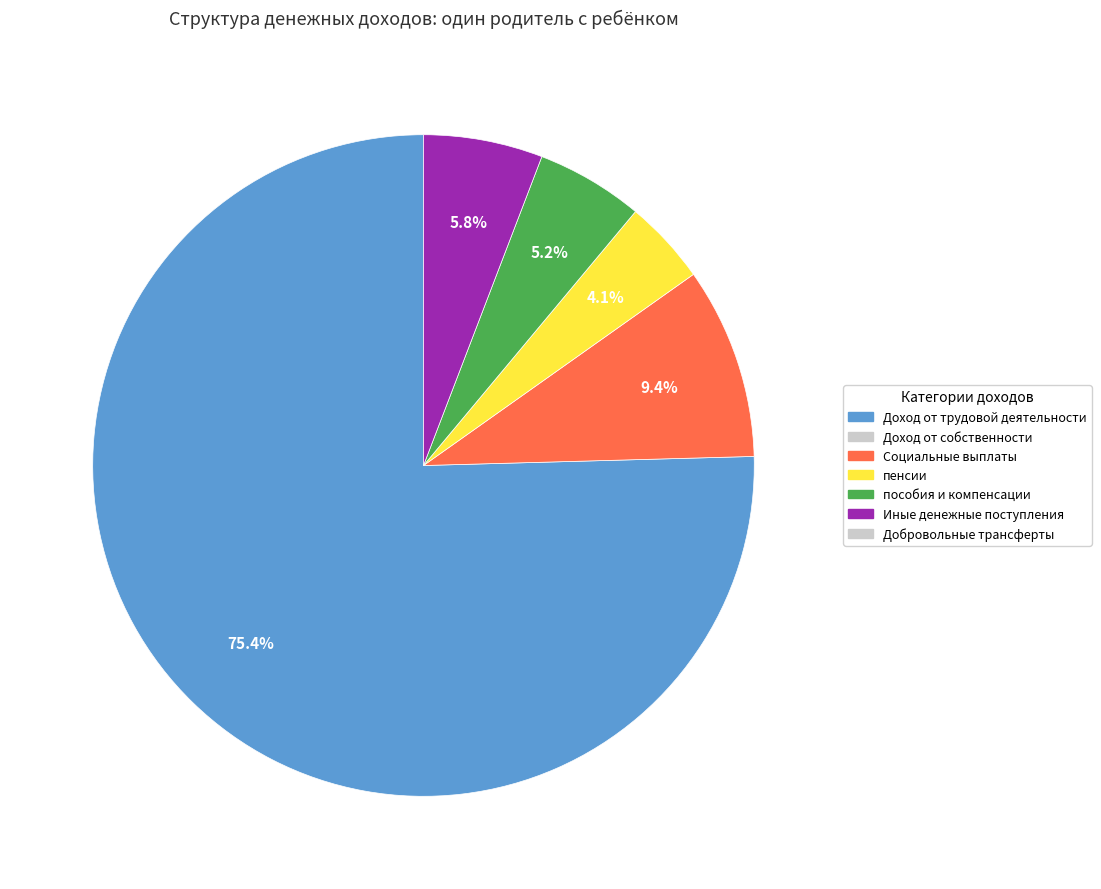

Does any single category account for the majority?

Yes